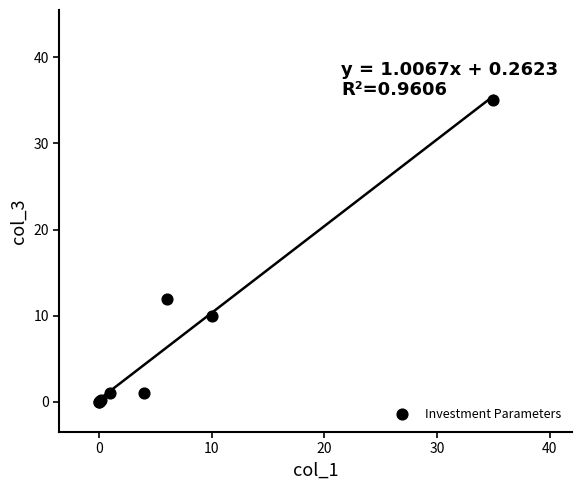

What Y value in the scatter plot is closest to 17?

12.0